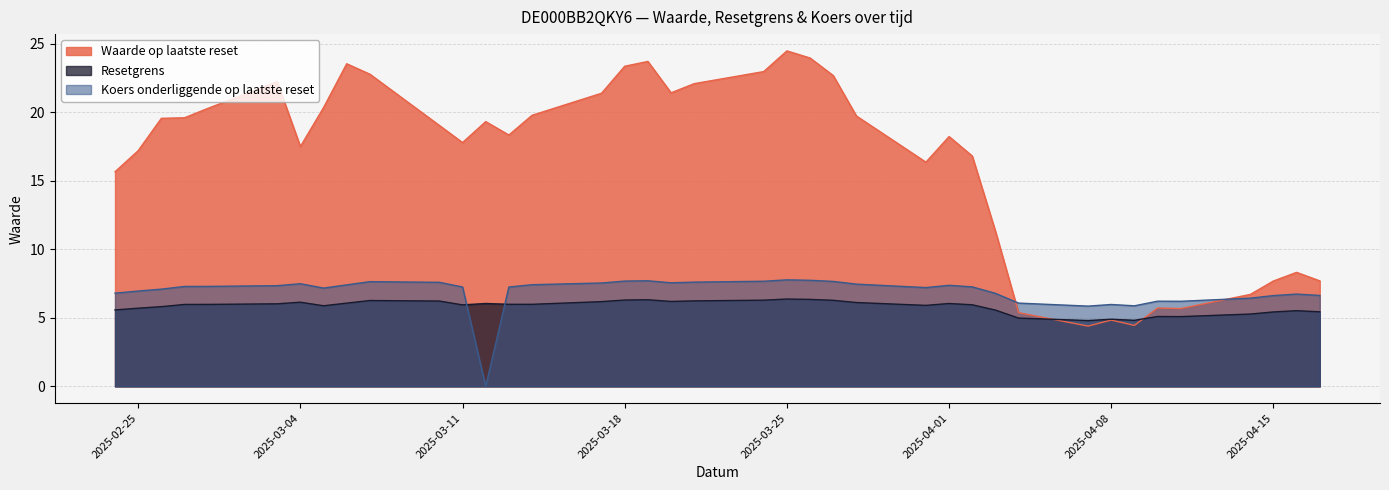

In Koers onderliggende op laatste reset, how many points are lower than both neighbors (excluding endpoints)?

7